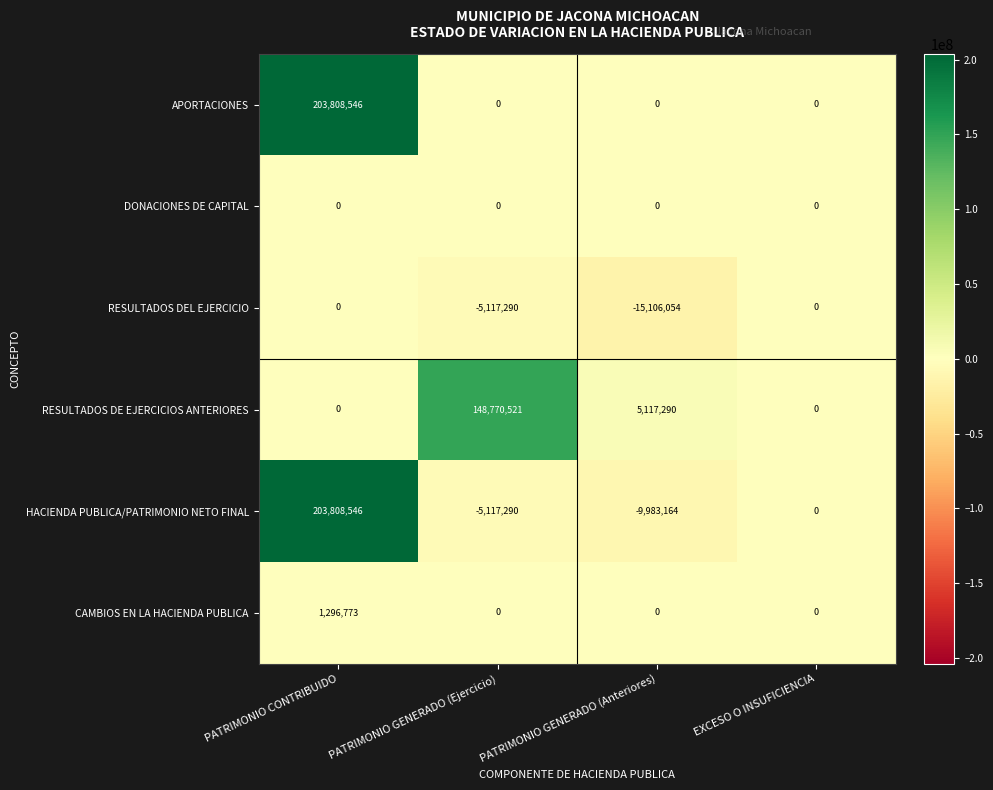

What is the difference between the highest and lowest values at PATRIMONIO CONTRIBUIDO?

203808546